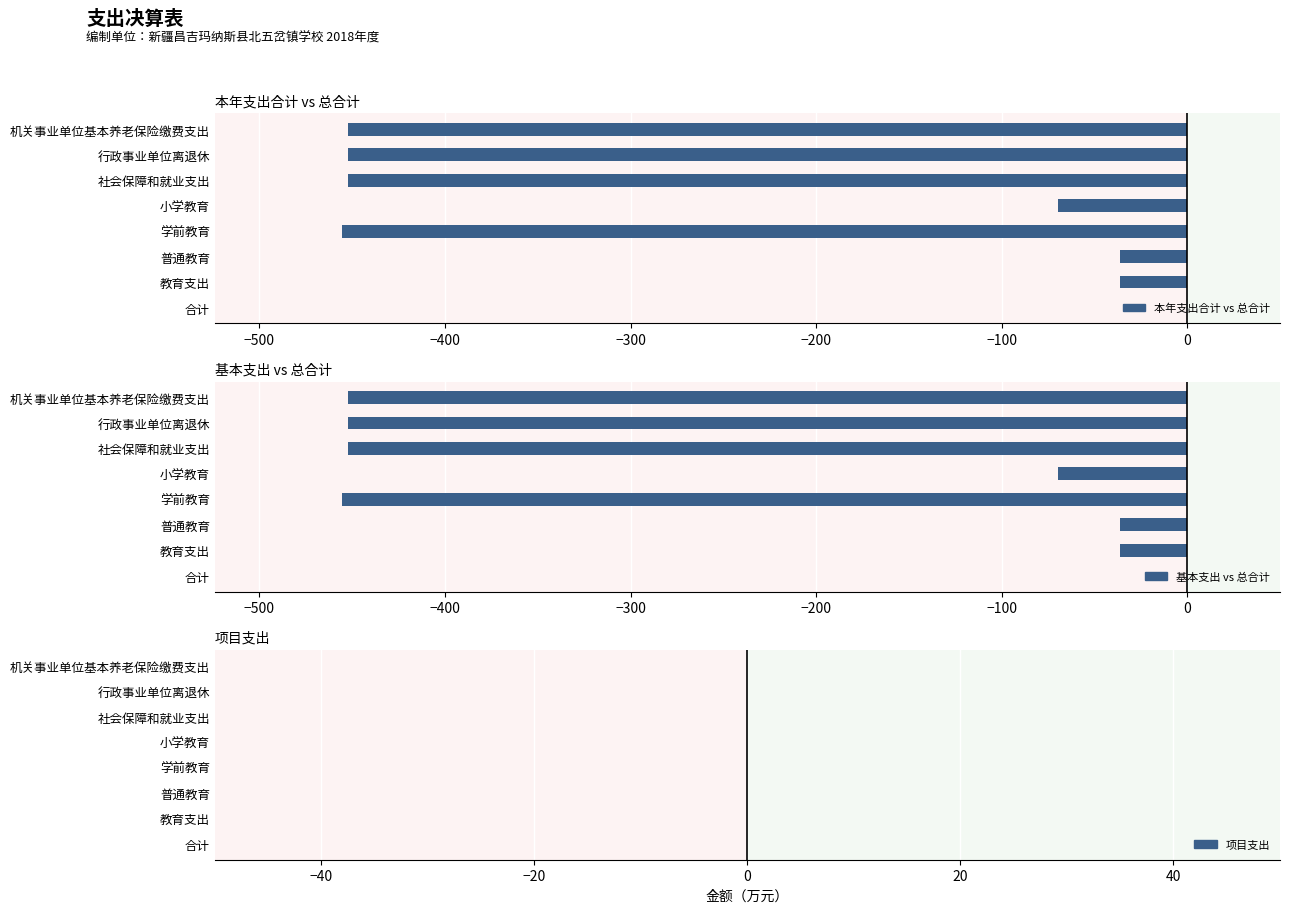

Is the value of 基本支出 vs 总合计 at 0 greater than the value of 项目支出 at −200?

No